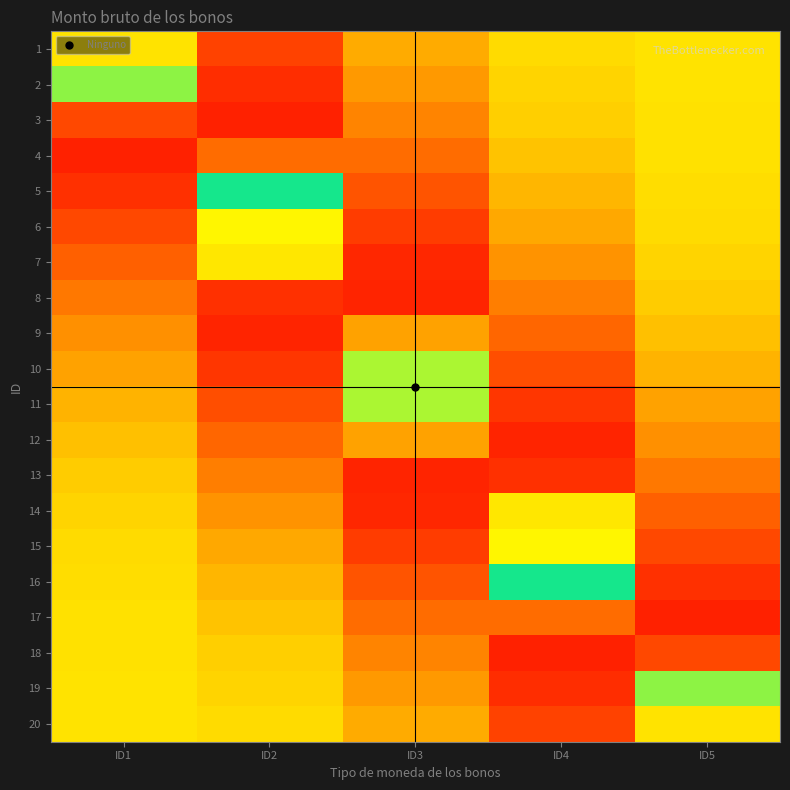

How many distinct data groups are displayed?

20